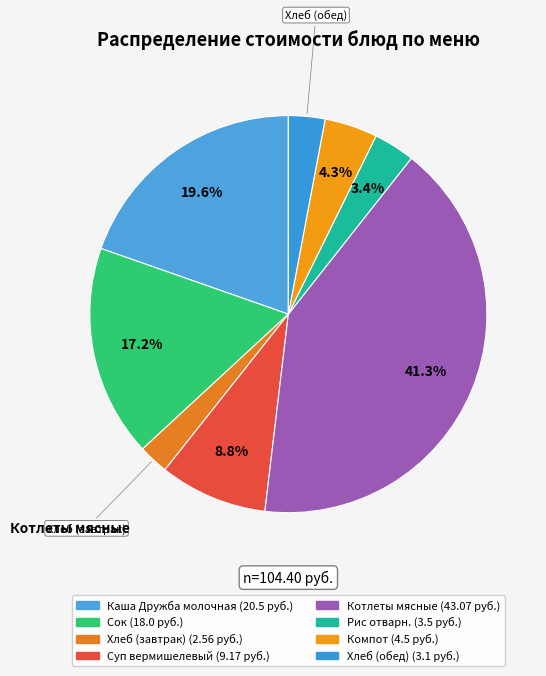

How many slices are in this pie chart?

8